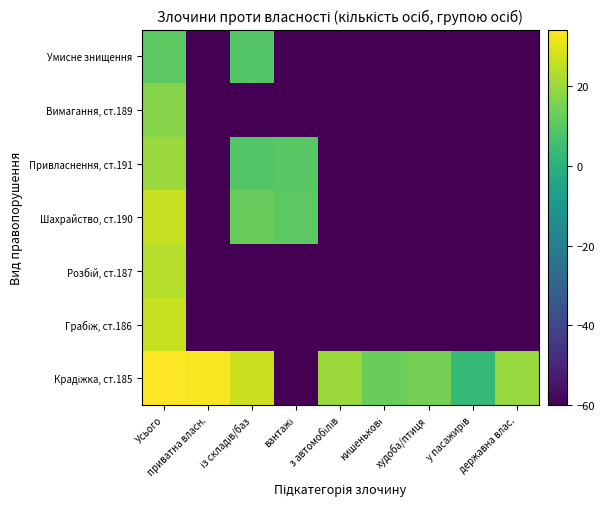

What is the maximum value shown in the chart?

34.3